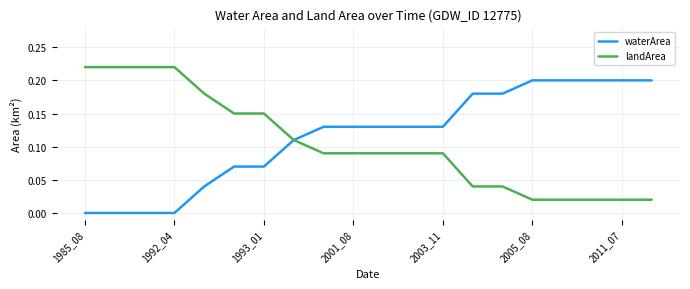

List the series in order of their peak value, lowest first.

waterArea, landArea